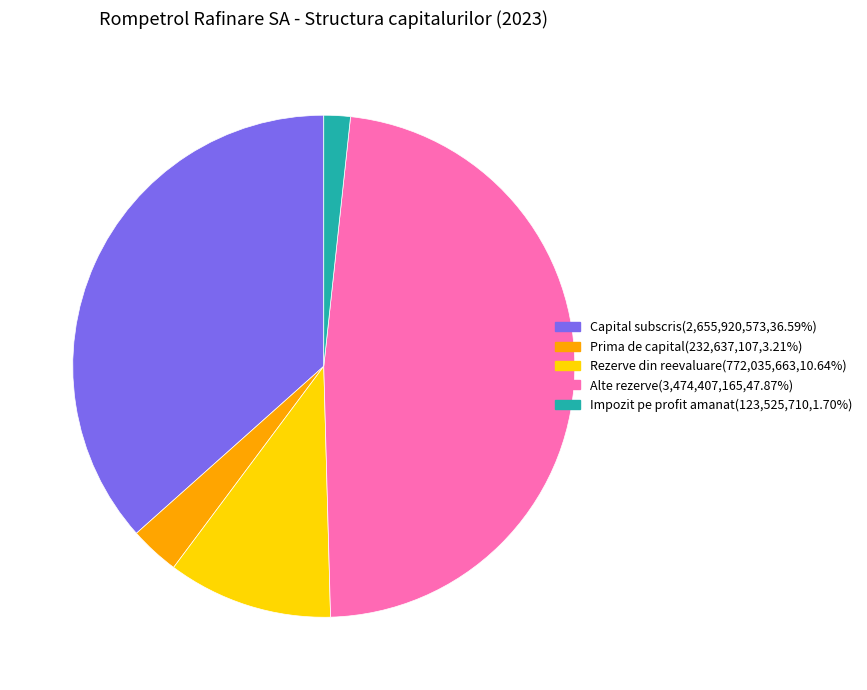

Rank the categories by value from highest to lowest.

Alte rezerve, Capital subscris, Rezerve din reevaluare, Prima de capital, Impozit pe profit amanat